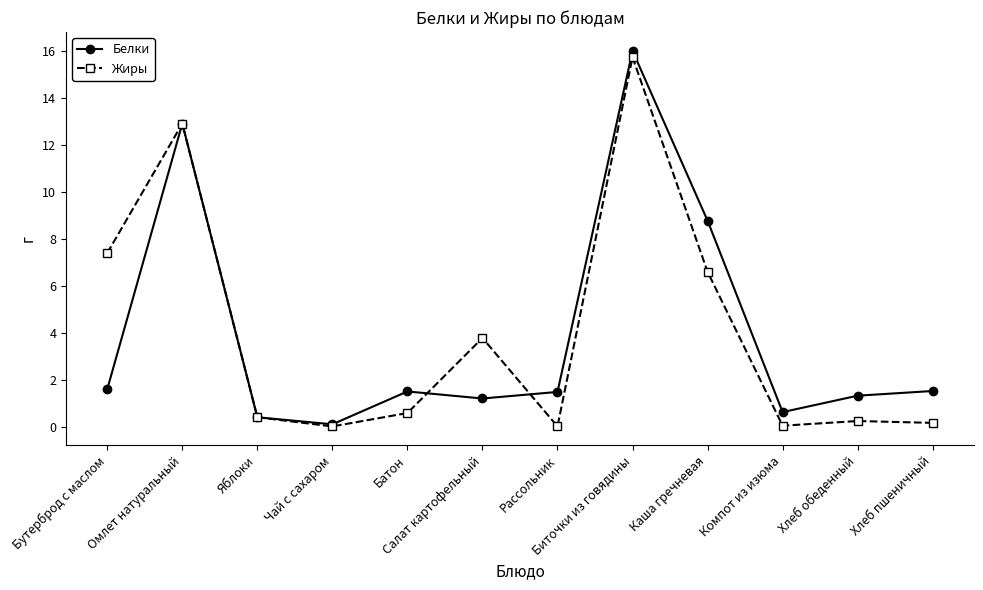

What is the difference between the maximum and minimum values in the Жиры series?

15.7